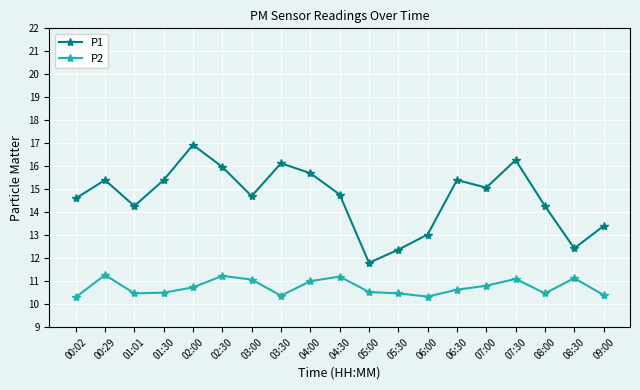

Which series changed the most between 01:01 and 08:30?

P1